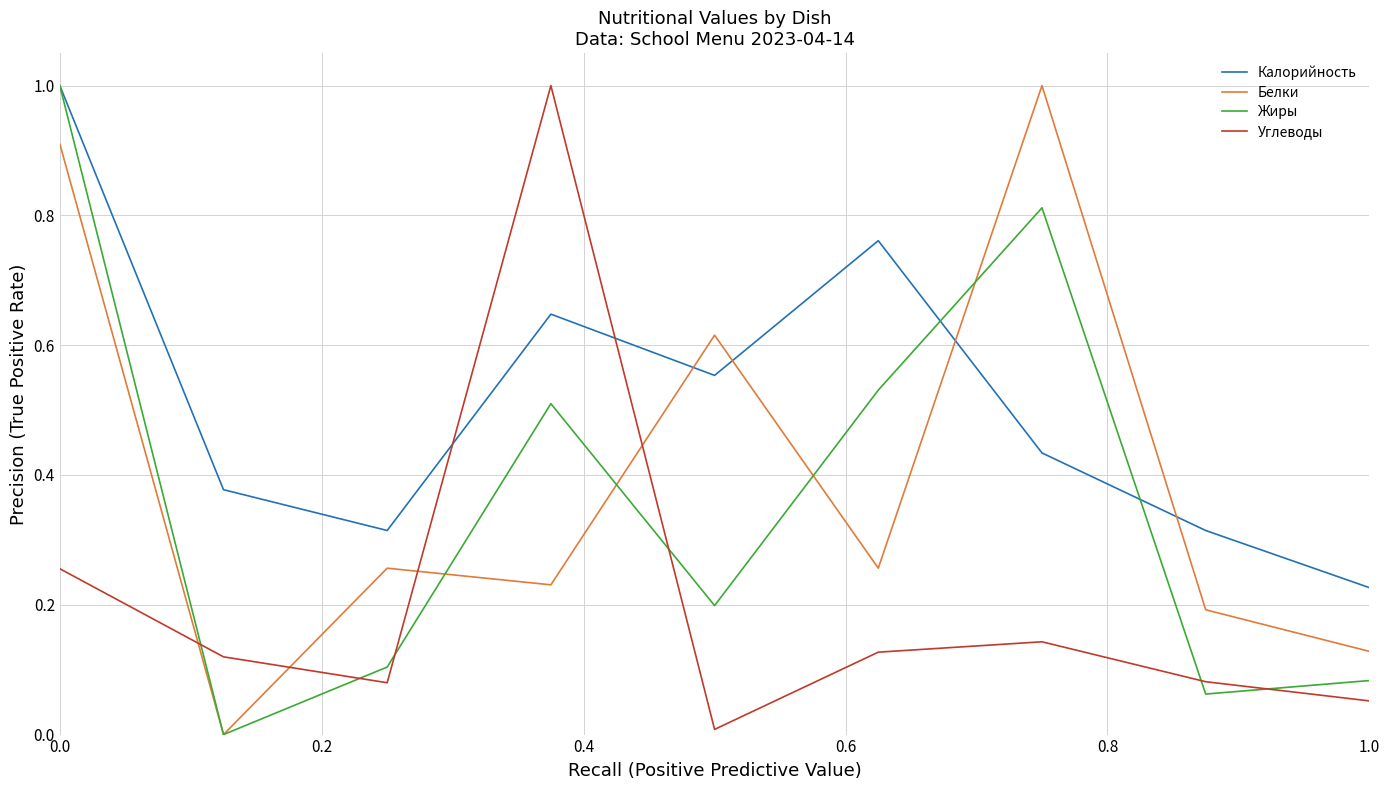

What is the greatest value displayed?

1.0